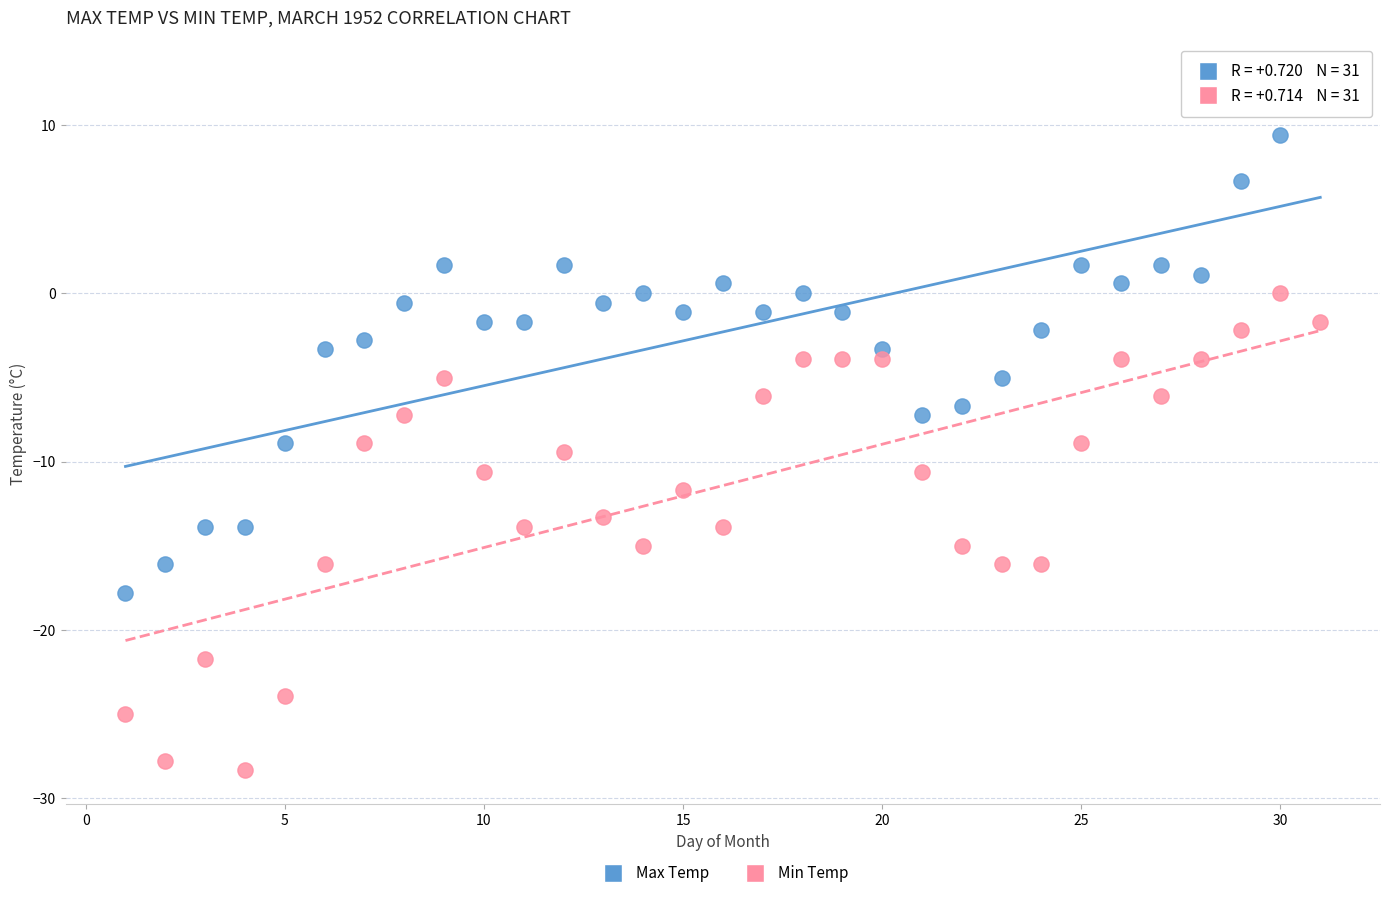

Across all data points, what is the range of X values (max minus min)?

30.0